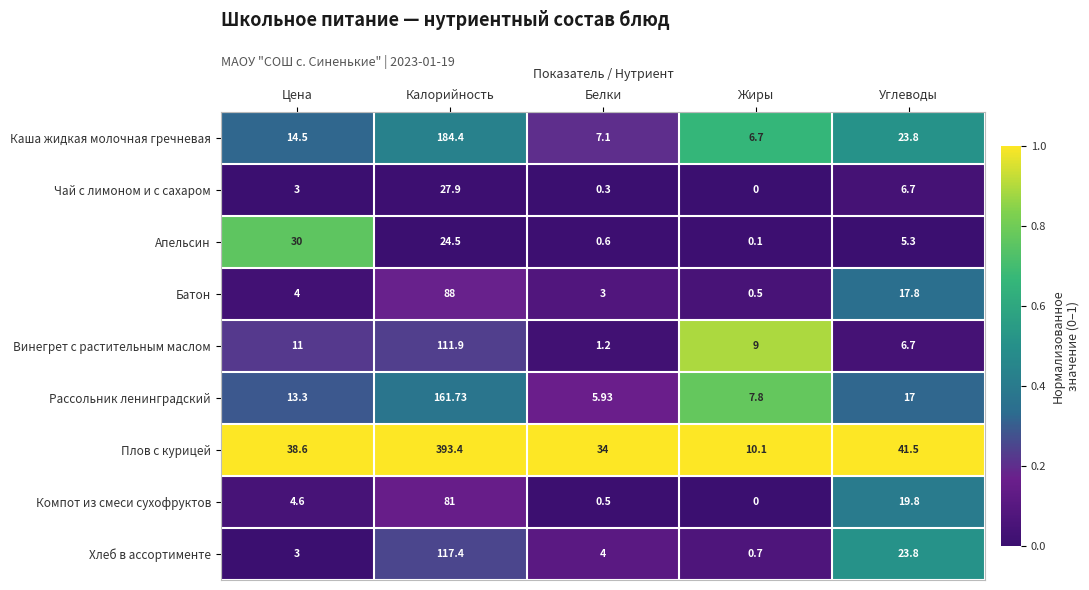

At which category is the sum across all series the highest?

Калорийность